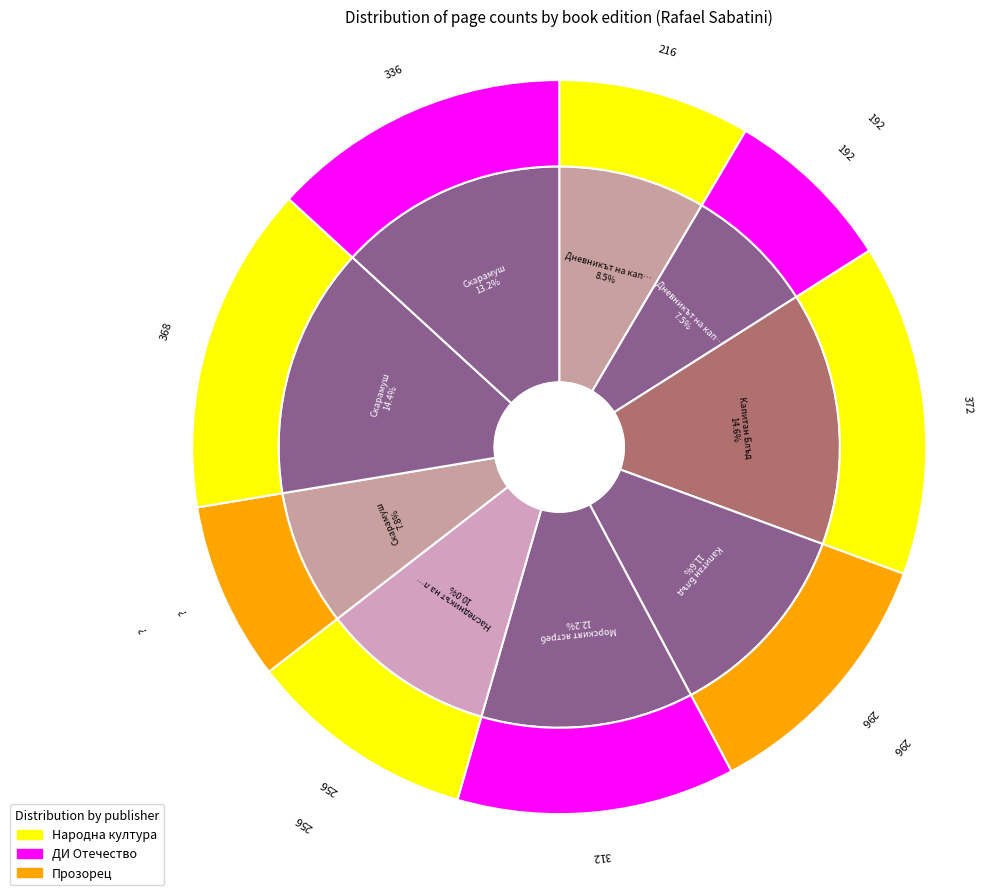

How many segments does this pie chart have?

9